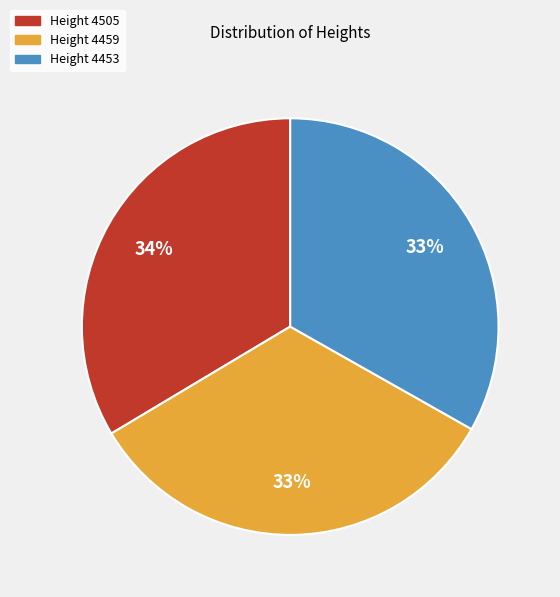

Does any single category account for the majority?

No